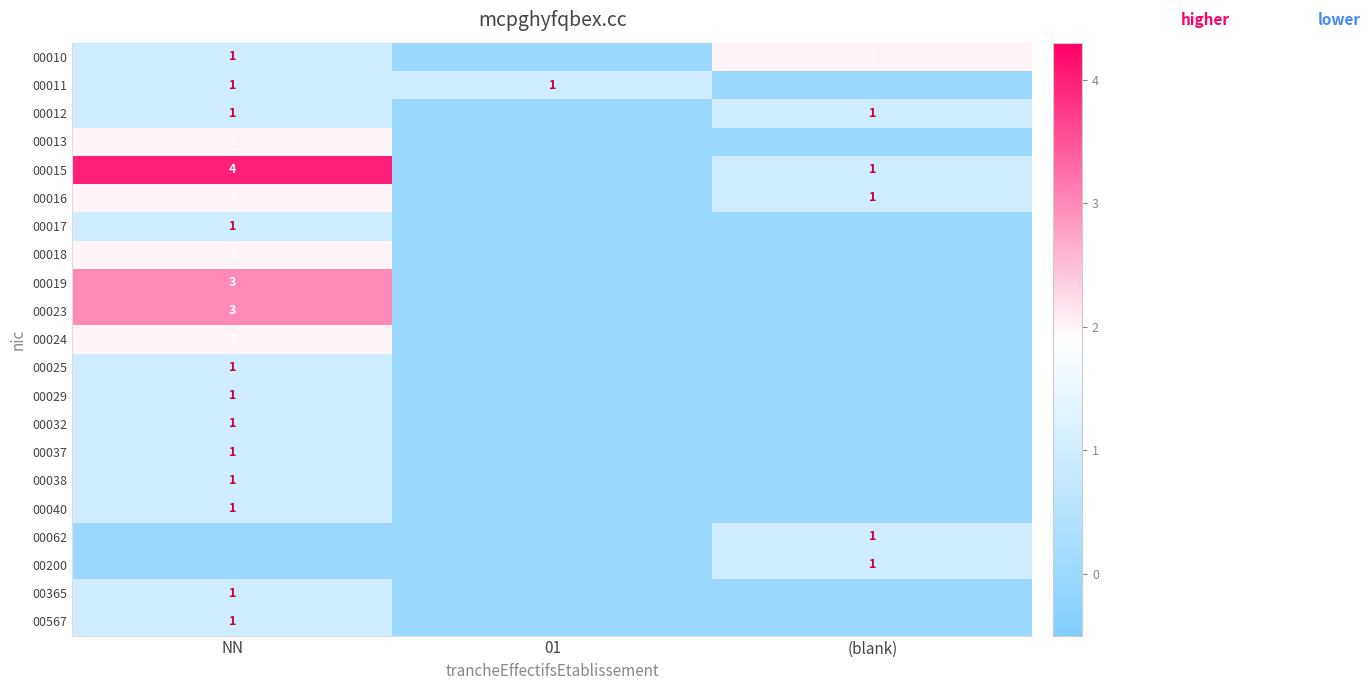

The value of 00023 at NN is 3. True or false?

True